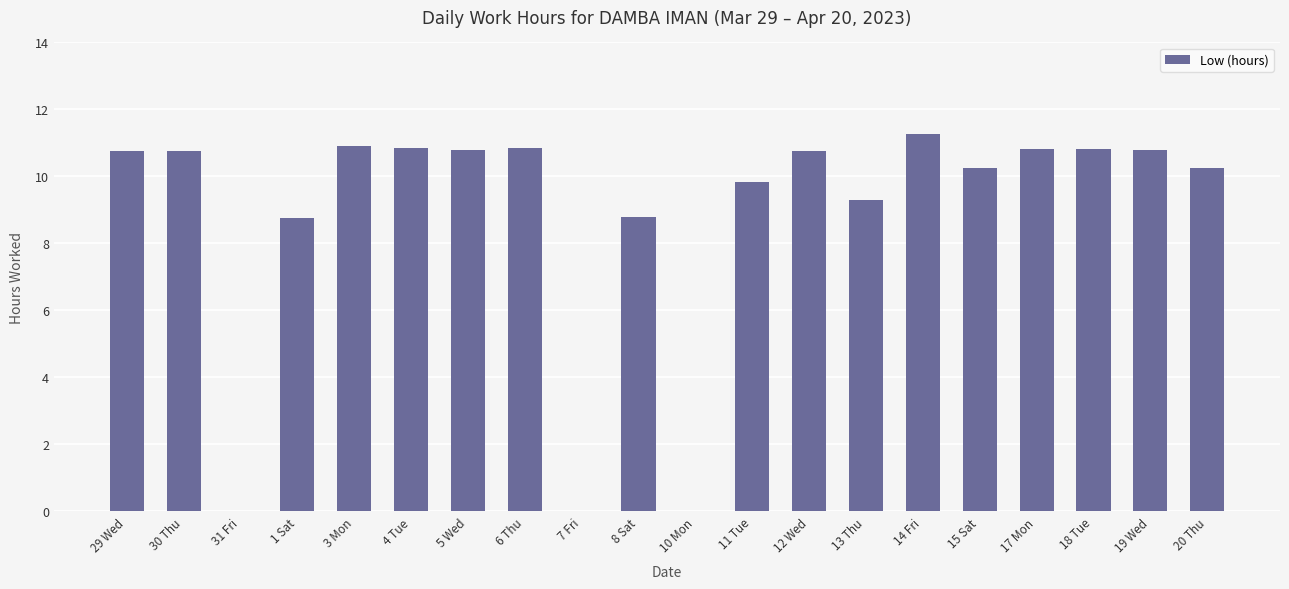

What is the difference between the values at 14 Fri and 7 Fri?

11.3